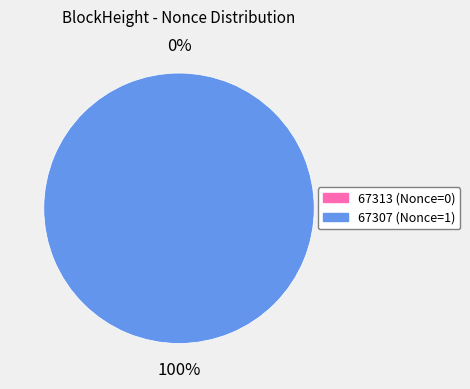

Do 67307 and 67313 together represent more than half of the pie?

Yes